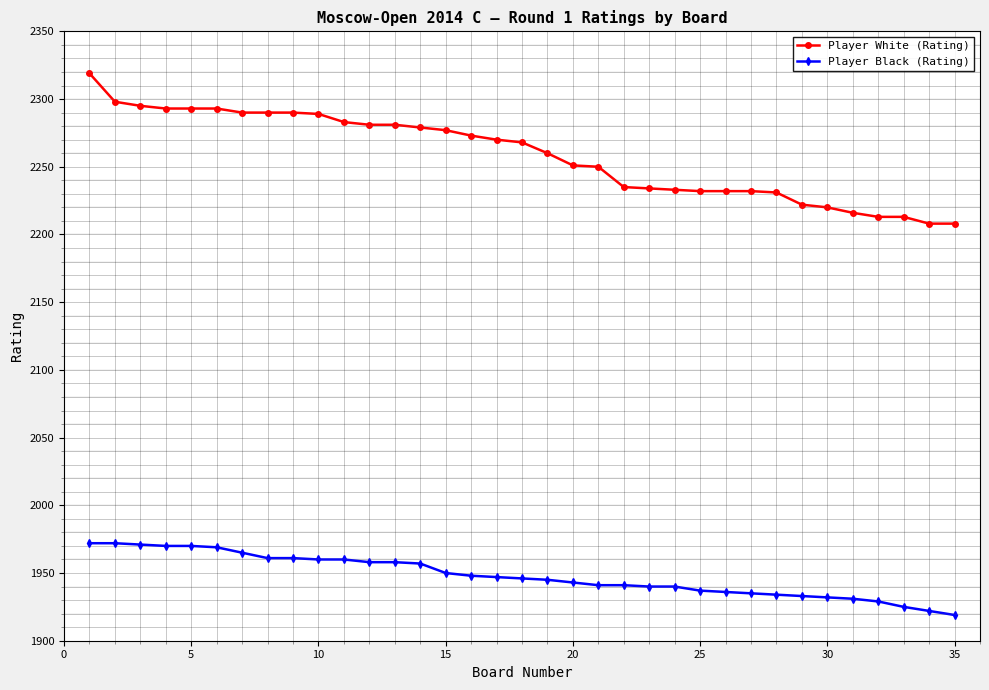

What is the average value of the Player White (Rating) series?

2259